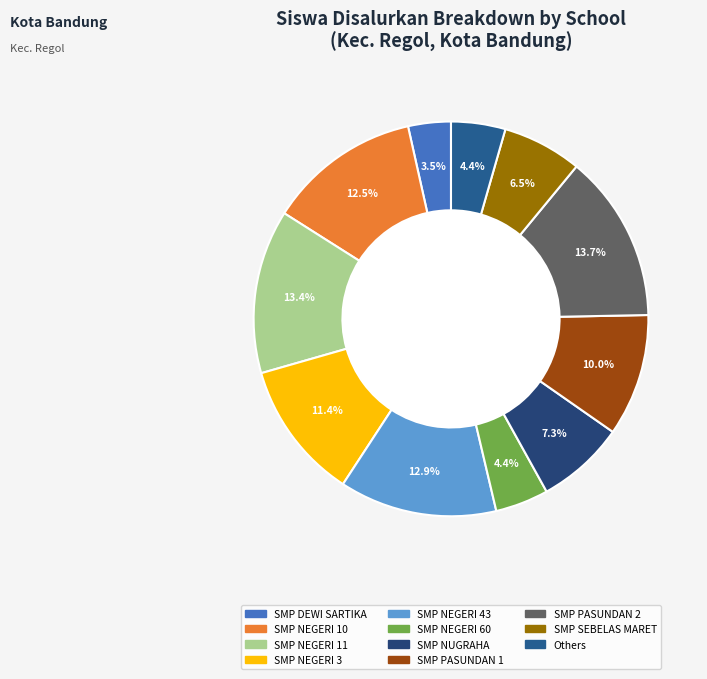

Count the number of slices in the pie.

11